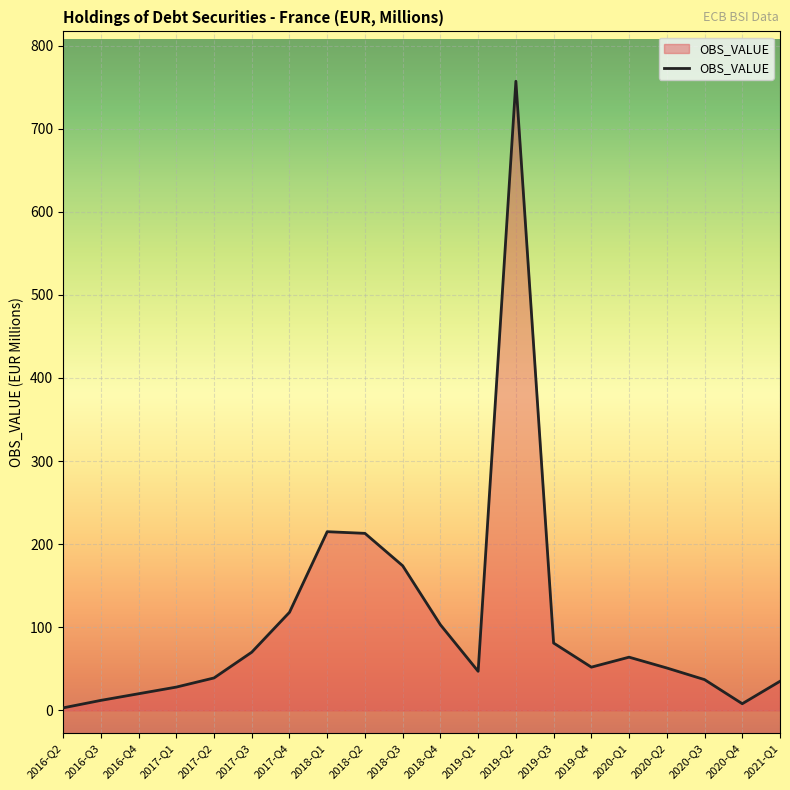

How many categories are shown in the chart?

20